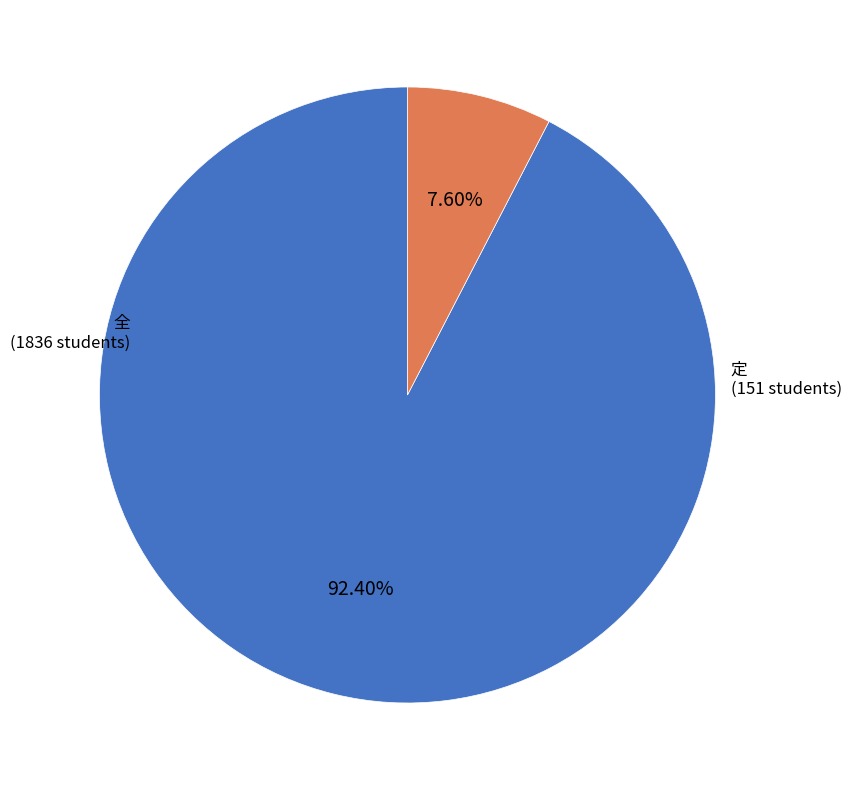

Is there a majority slice in this chart?

Yes